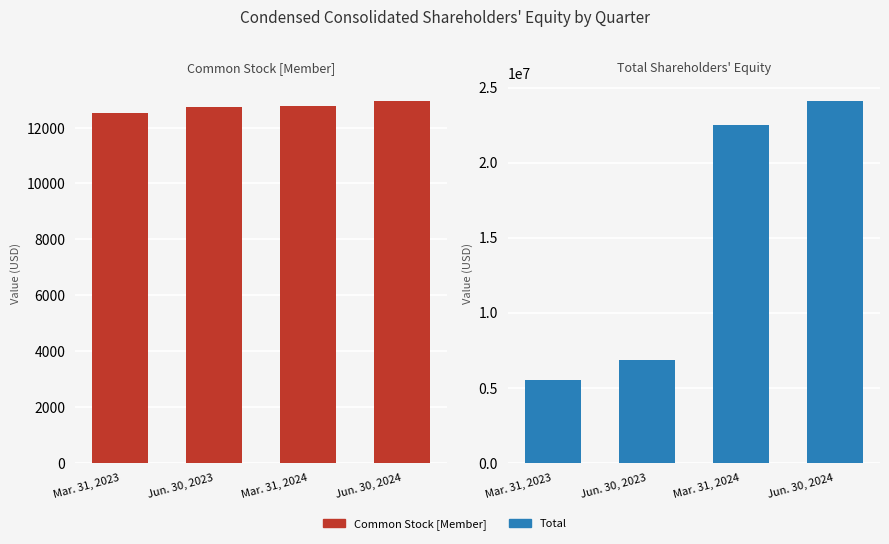

What is the smallest value displayed?

12526